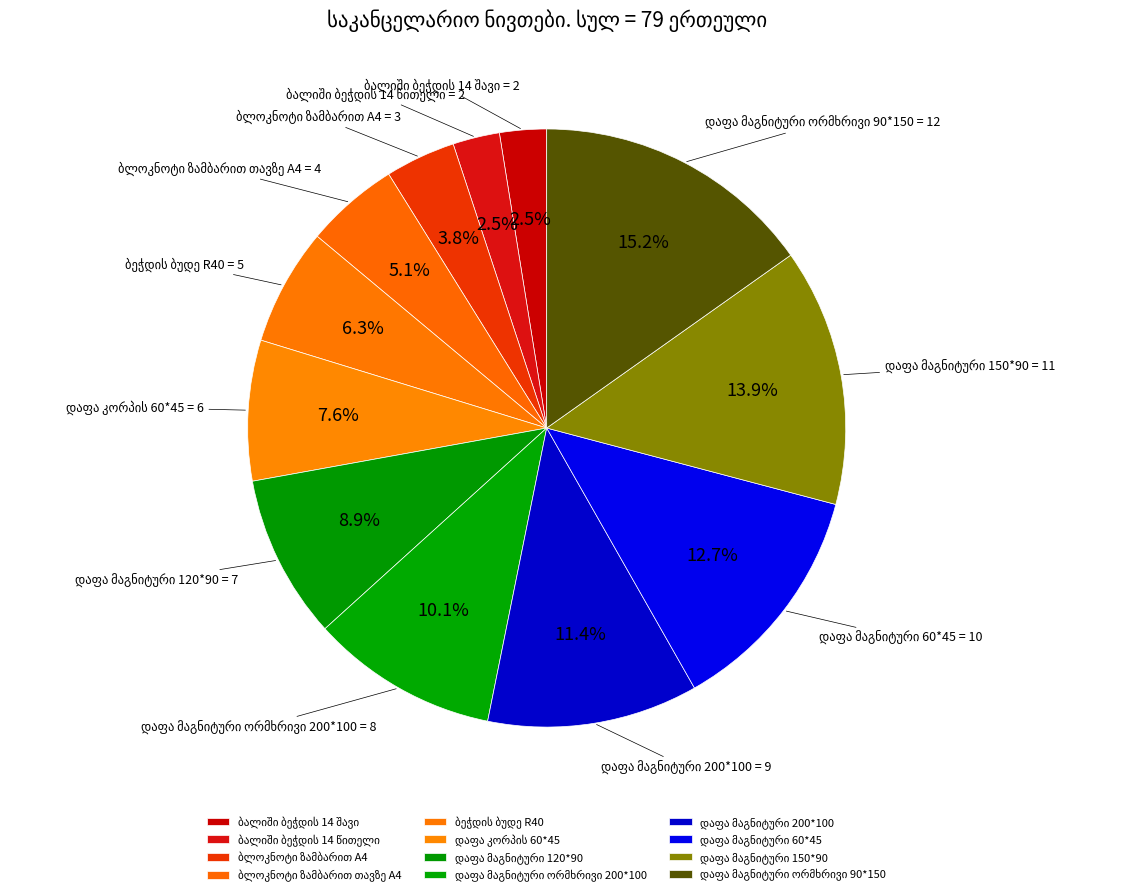

Is there a majority slice in this chart?

No